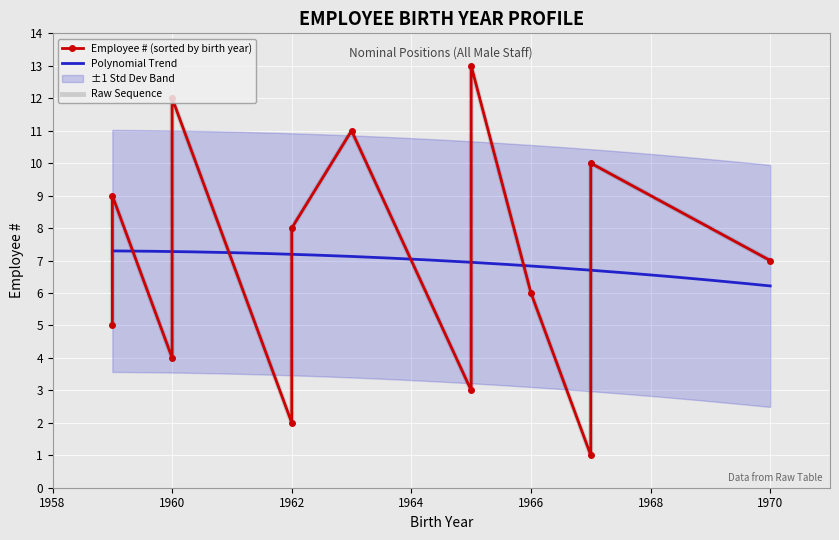

Reading left to right, what are all the values shown in this chart?

1967=1	1962=2	1965=3	1960=4	1959=5	1966=6	1970=7	1962=8	1959=9	1967=10	1963=11	1960=12	1965=13